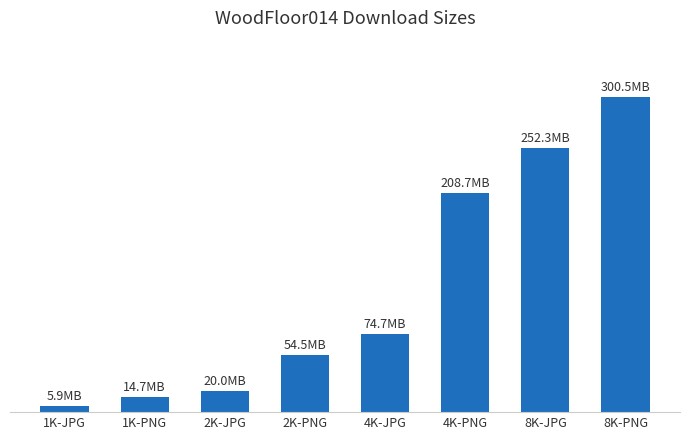

Reading right to left, what are all the values shown in this chart?

8K-PNG=300495916	8K-JPG=252330789	4K-PNG=208702639	4K-JPG=74737791	2K-PNG=54519244	2K-JPG=20017524	1K-PNG=14674069	1K-JPG=5850357